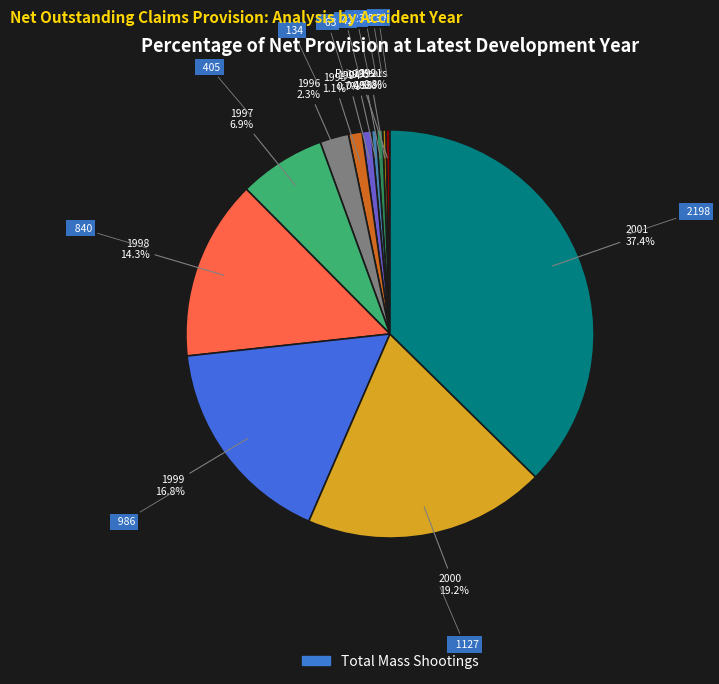

Does any single category account for the majority?

No